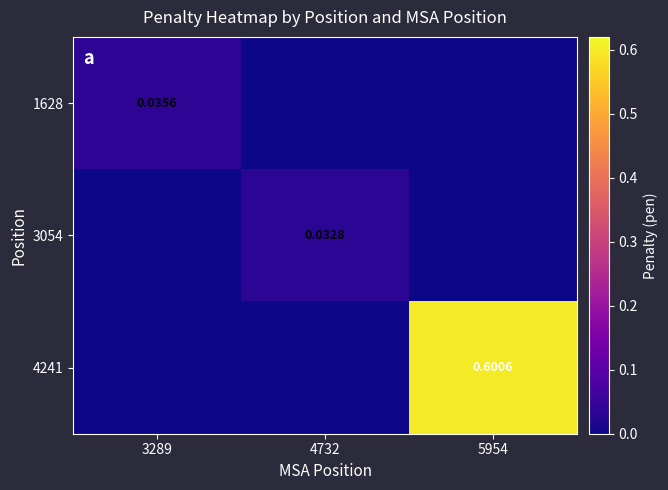

What is the total value across all series at 5954?

0.6